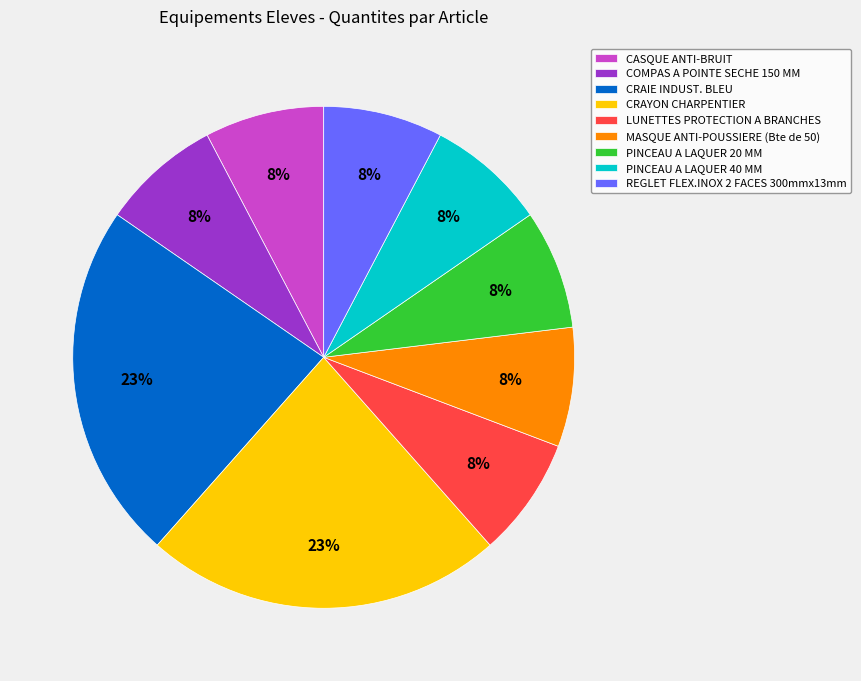

Between LUNETTES PROTECTION A BRANCHES and CRAYON CHARPENTIER, which is larger?

CRAYON CHARPENTIER